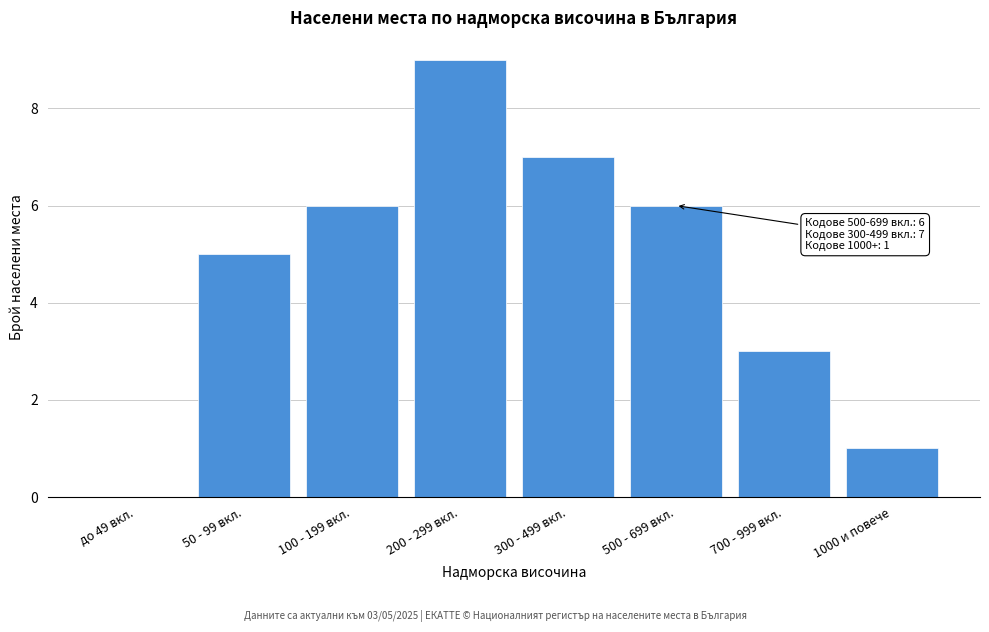

Reading right to left, extract all data points from this chart.

1000 и повече=1	700 - 999 вкл.=3	500 - 699 вкл.=6	300 - 499 вкл.=7	200 - 299 вкл.=9	100 - 199 вкл.=6	50 - 99 вкл.=5	до 49 вкл.=0